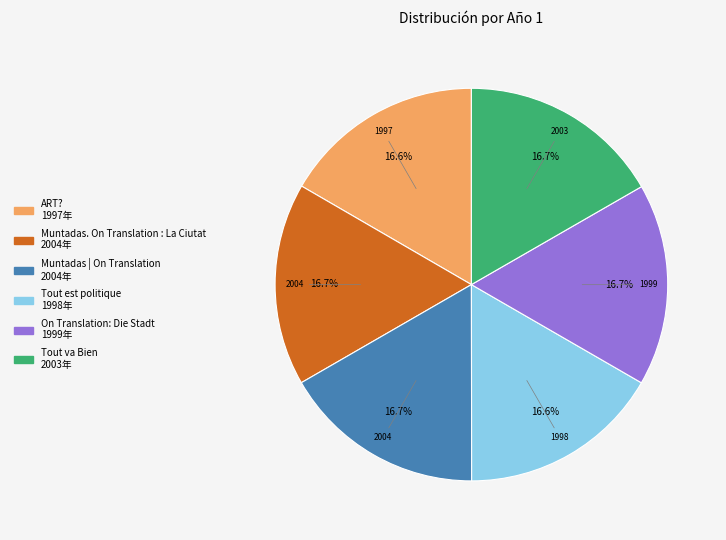

To the nearest percent, what is the combined percentage of Muntadas | On Translation and ART??

33%